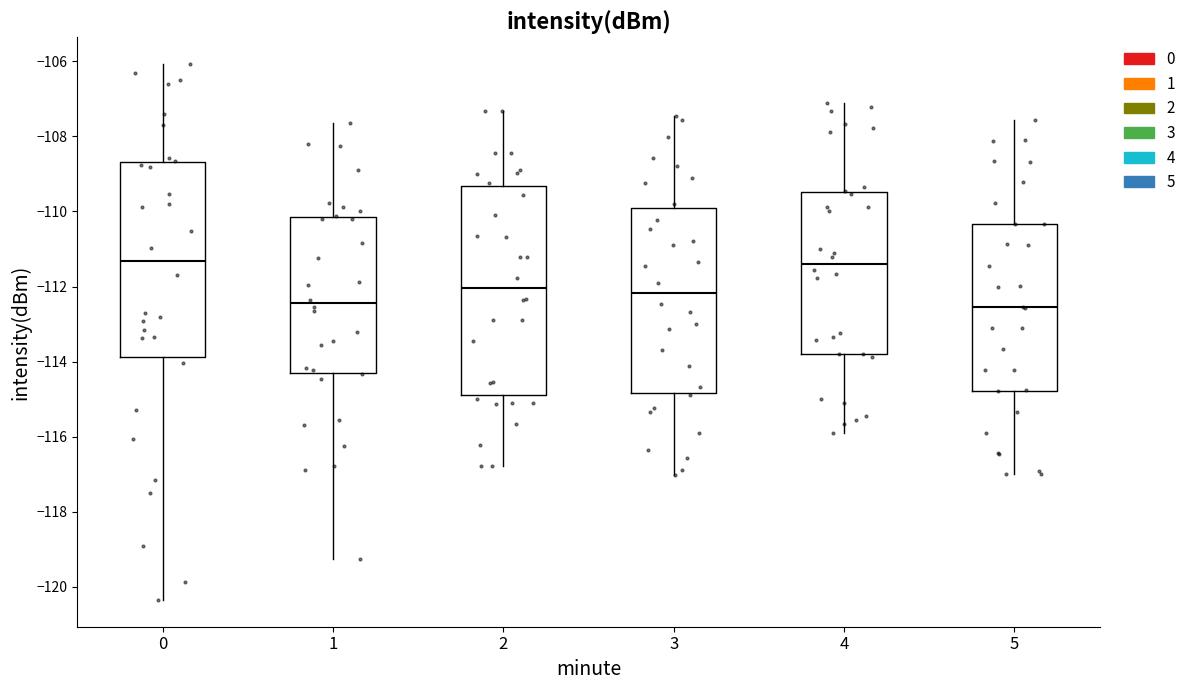

Which box is the tallest, from its lower edge to its upper edge?

2